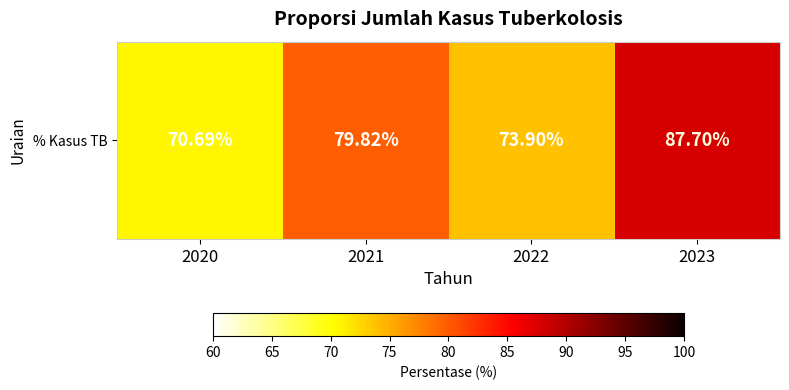

Approximately how many times larger is the value at 2020 compared to 2023?

0.8